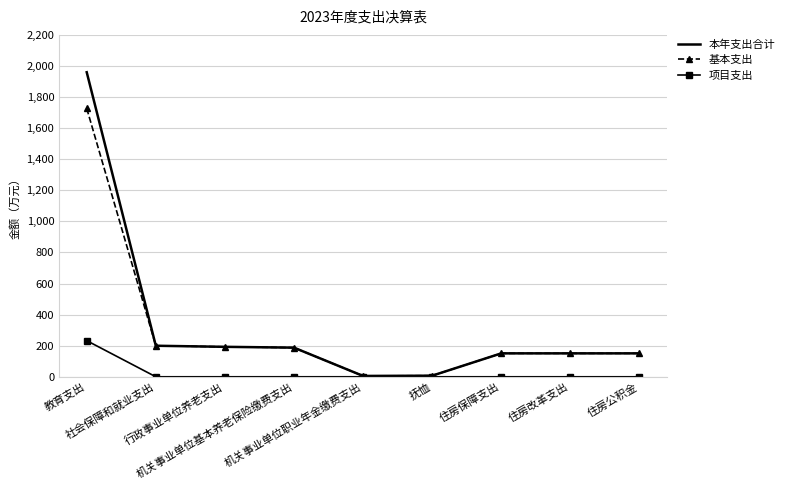

In 本年支出合计, how many points are lower than both neighbors (excluding endpoints)?

1